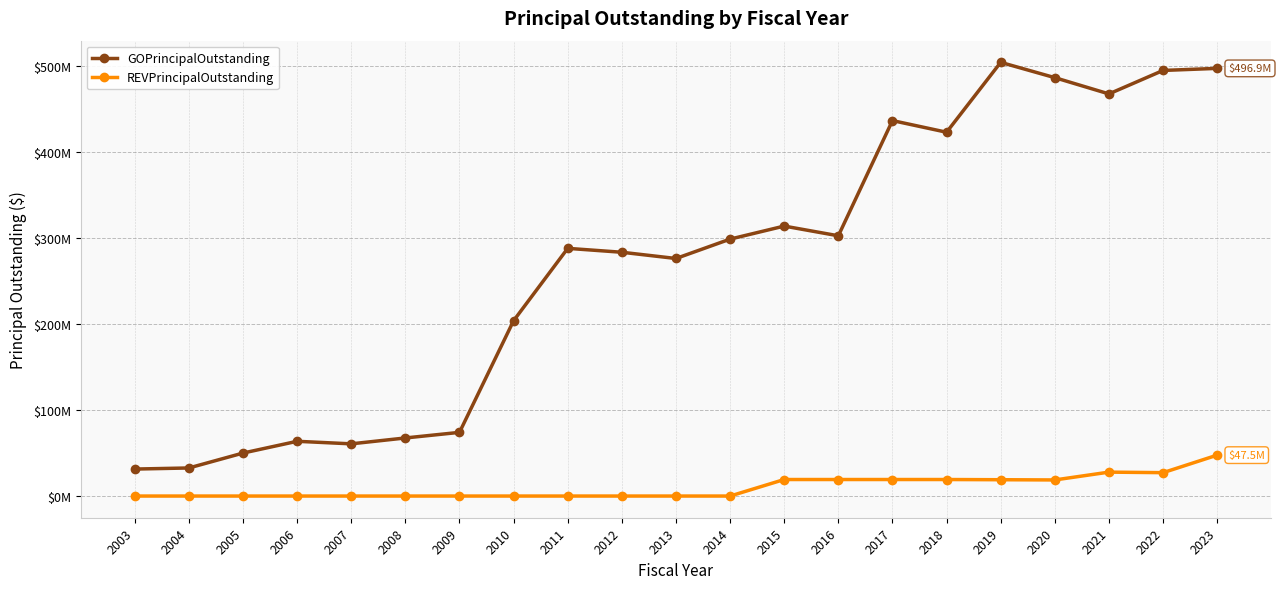

The GOPrincipalOutstanding series shows 26862627 at 2006. True or false?

False